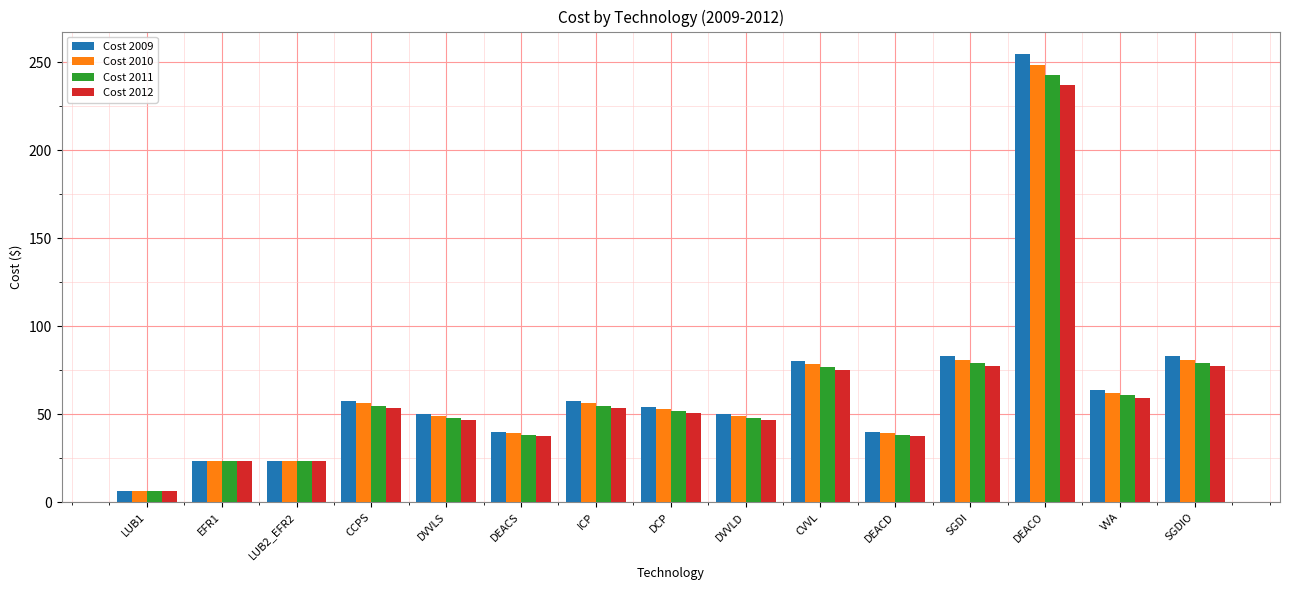

What is the sum of all Cost 2011 values?

924.9